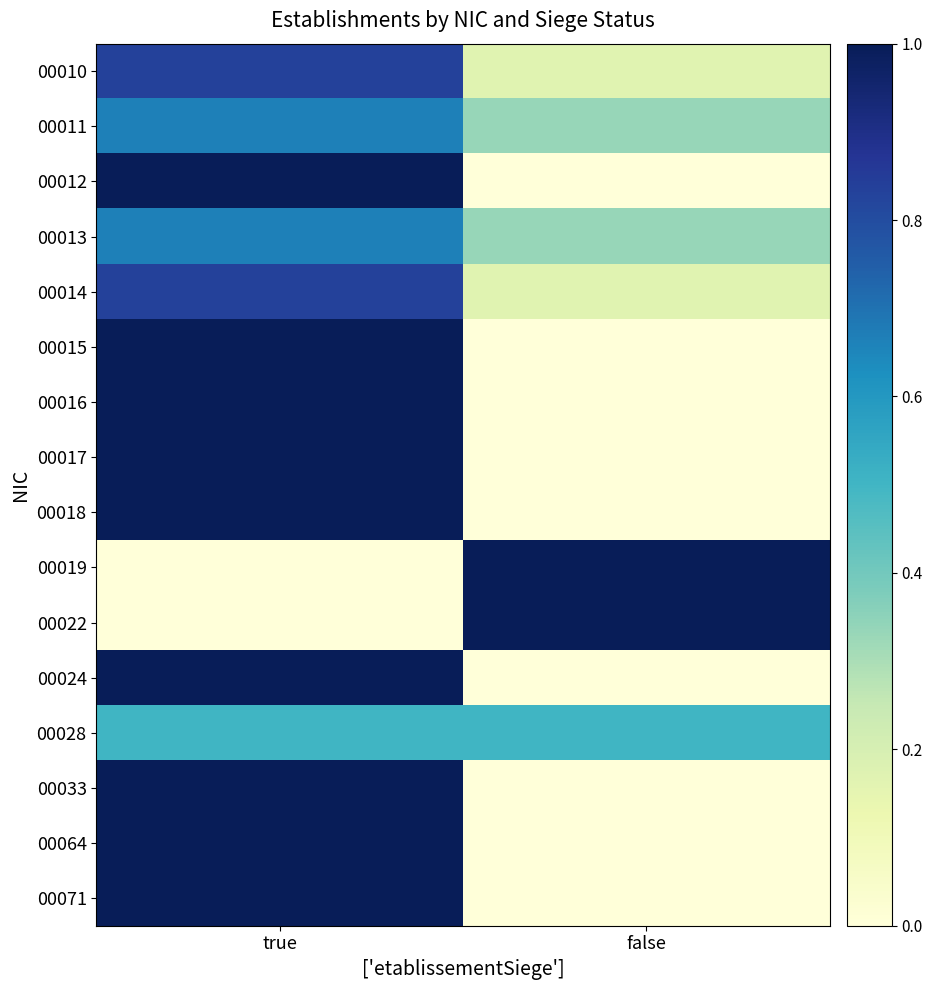

Which series has the largest total across all categories?

00010